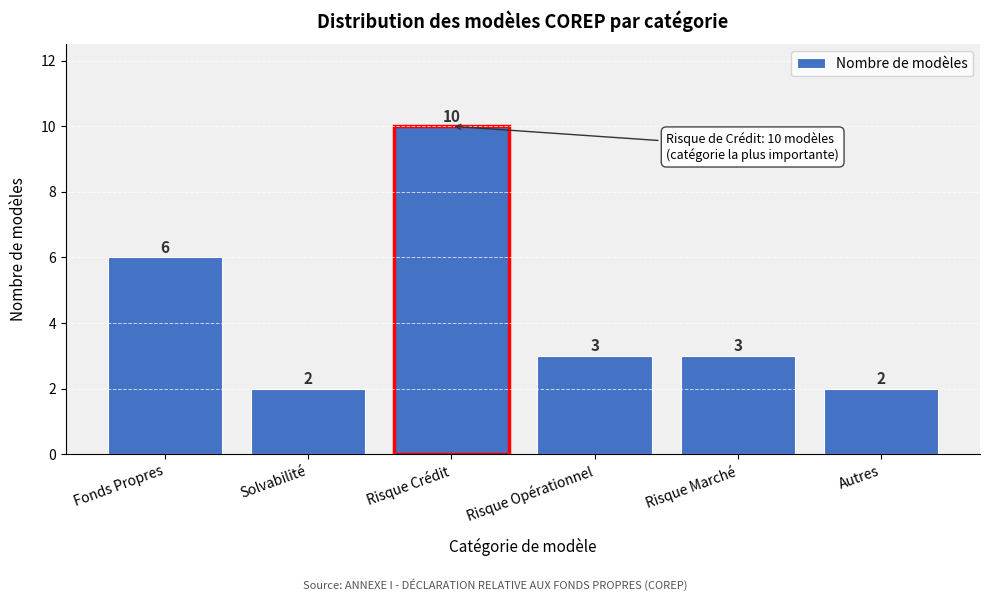

Reading left to right, transcribe all the data shown in this chart.

6	2	10	3	3	2